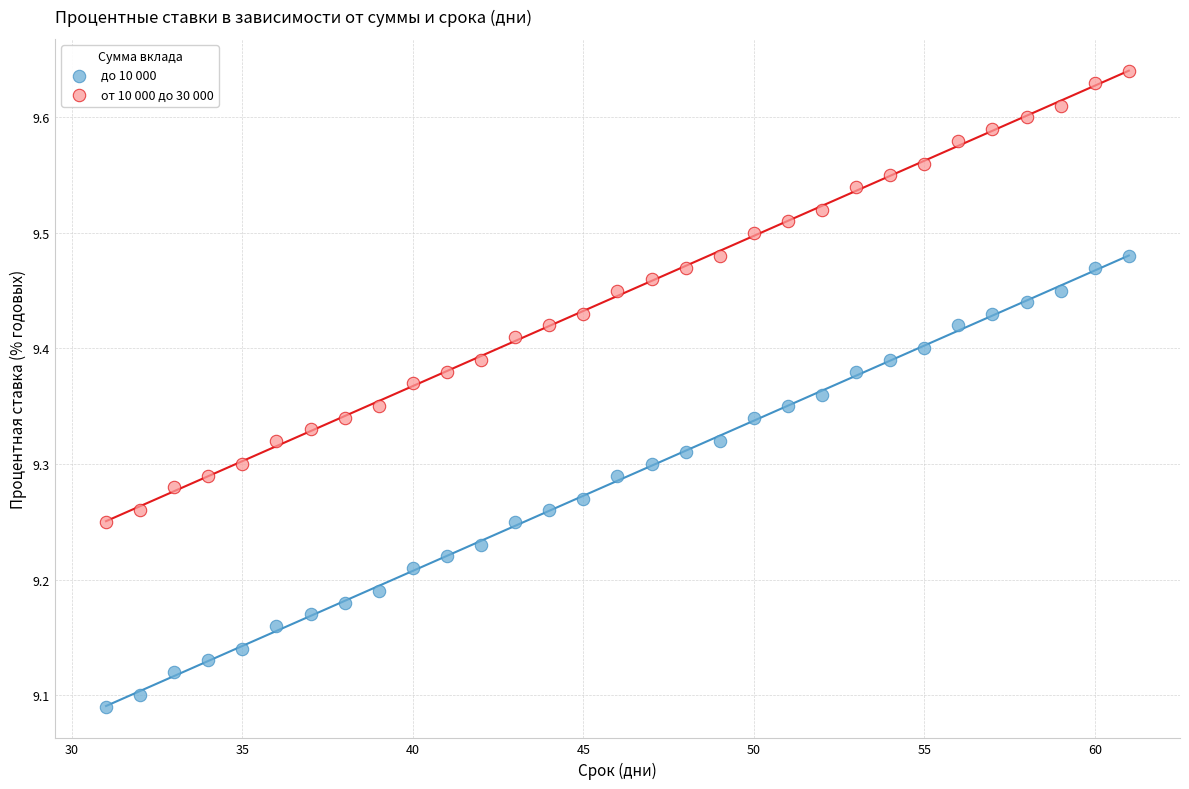

Across all data points, what is the range of X values (max minus min)?

30.0